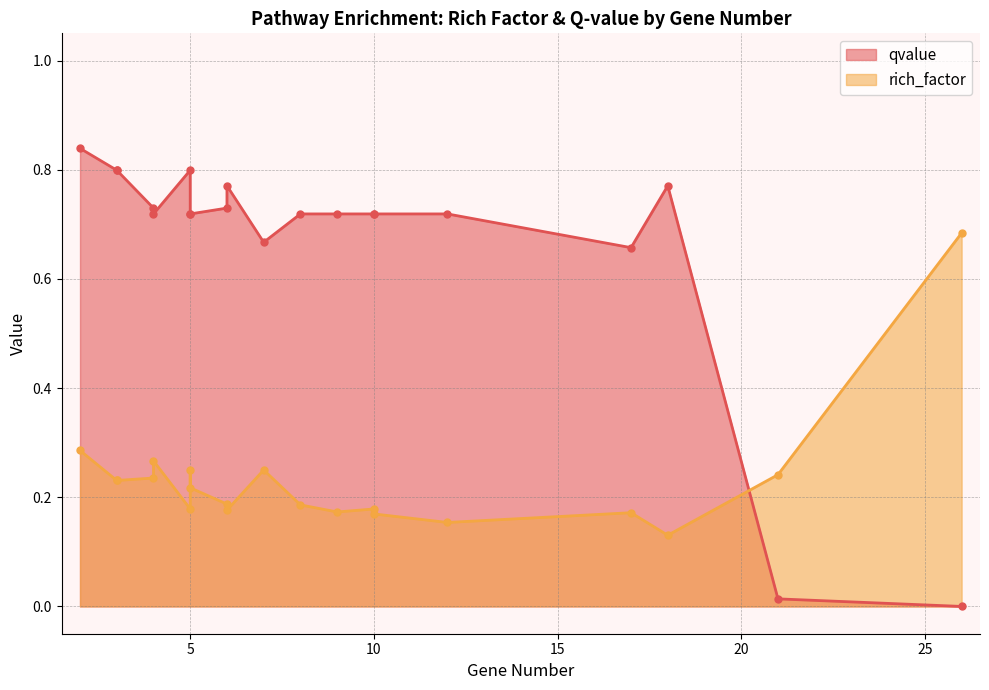

Read the qvalue value at 12.

0.7